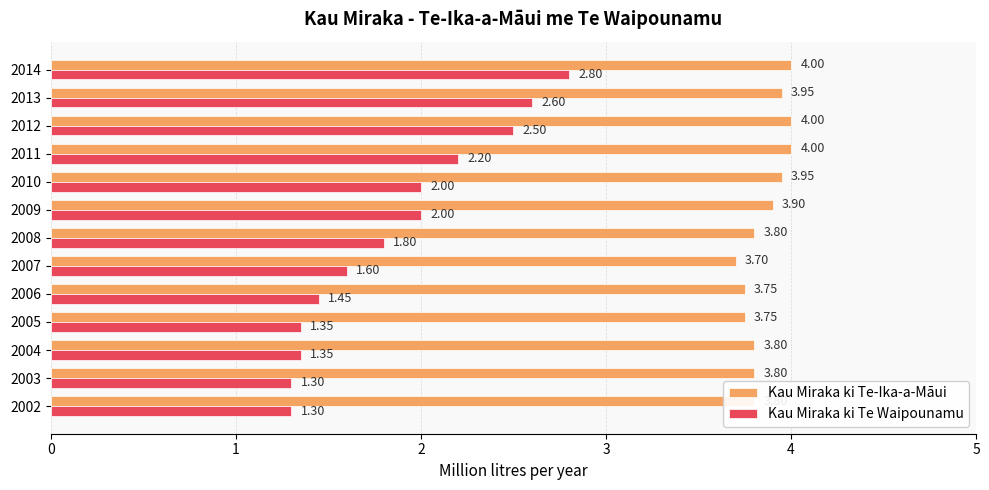

Count the Kau Miraka ki Te Waipounamu values in the range 1 to 2.

9